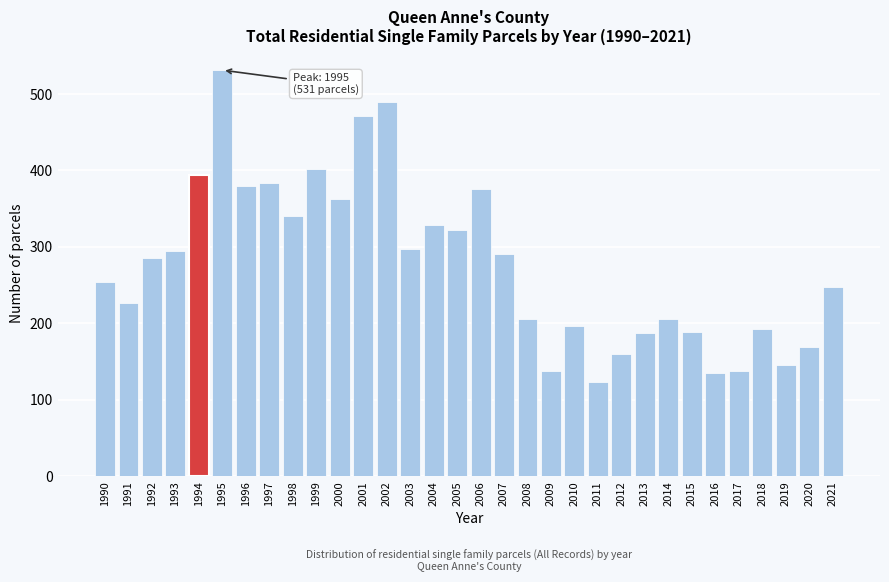

What is the maximum value shown in the chart?

531